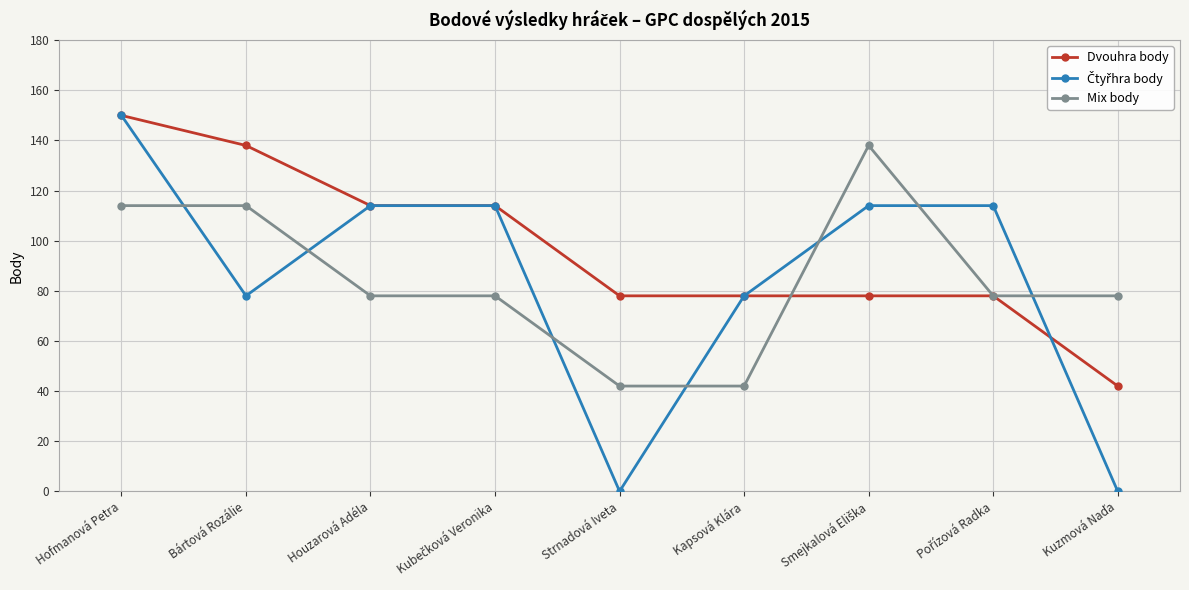

What is the spread (max minus min) of values at Bártová Rozálie?

60